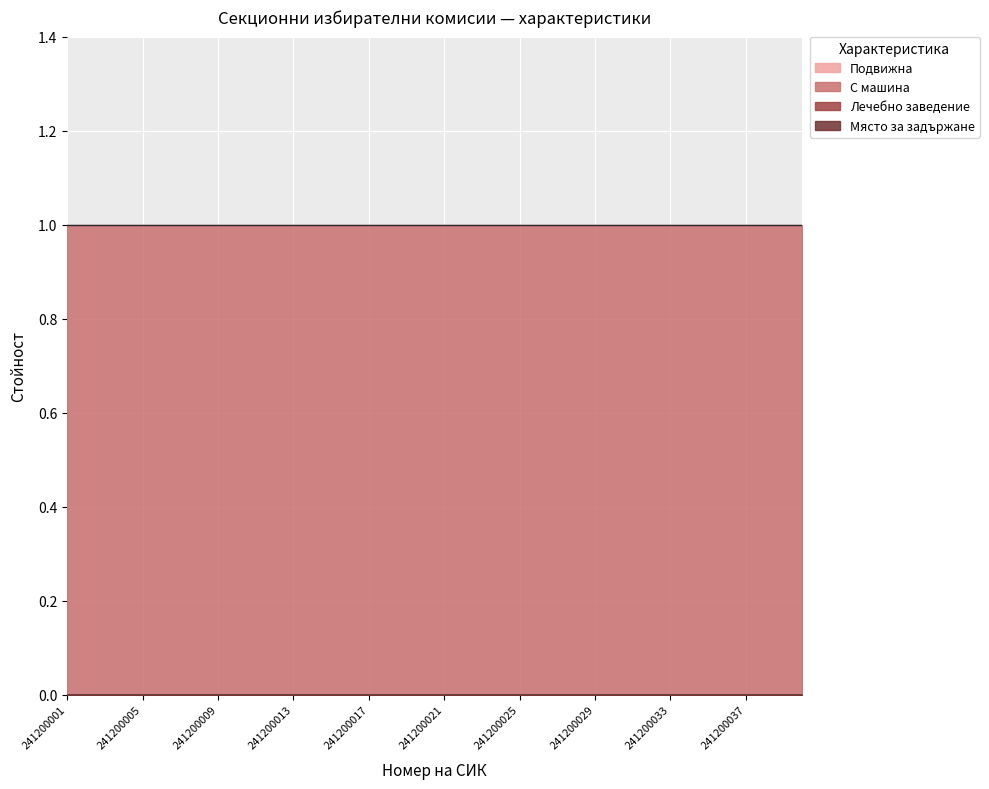

Rank the series by their maximum value, from lowest to highest.

Подвижна, Лечебно заведение, Място за задържане, С машина